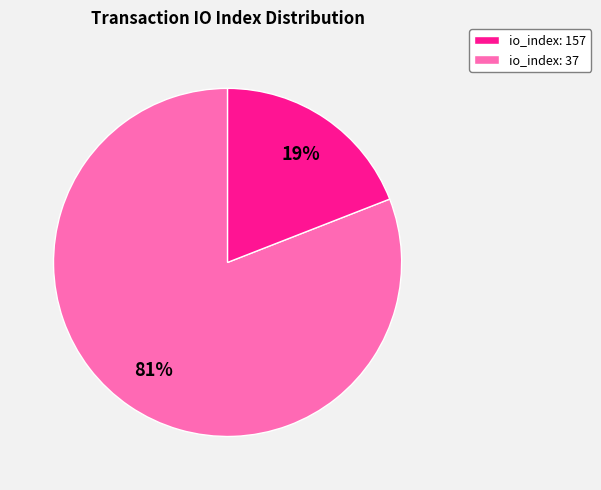

To the nearest percent, what is the combined percentage of io_index: 37 and io_index: 157?

100%